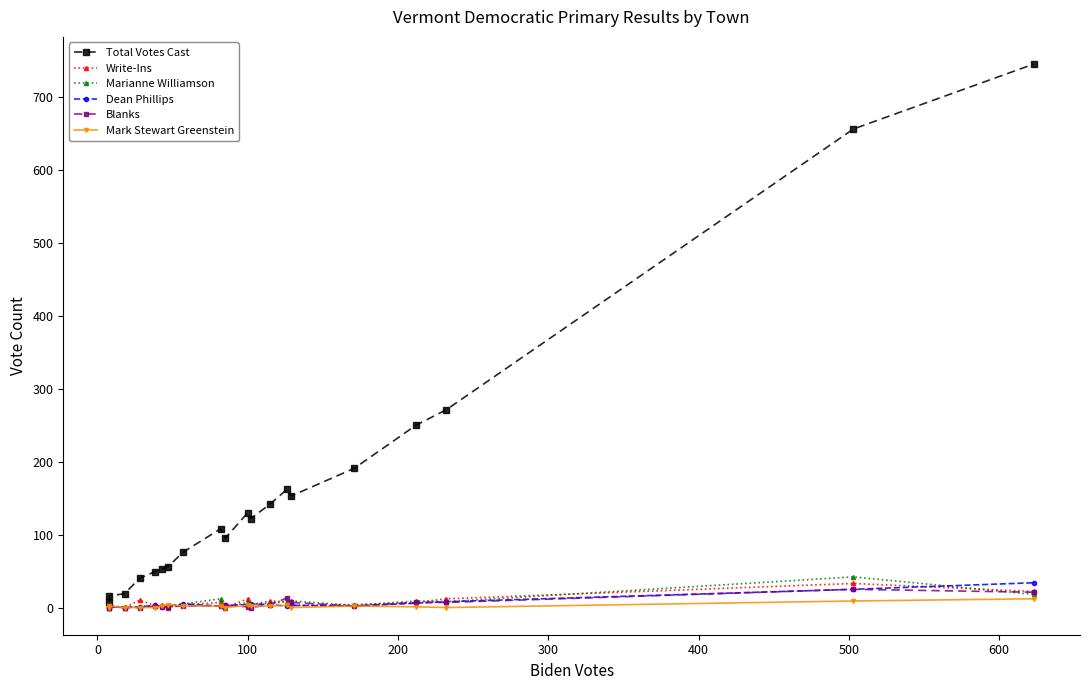

Which series has the largest range (max minus min)?

Total Votes Cast